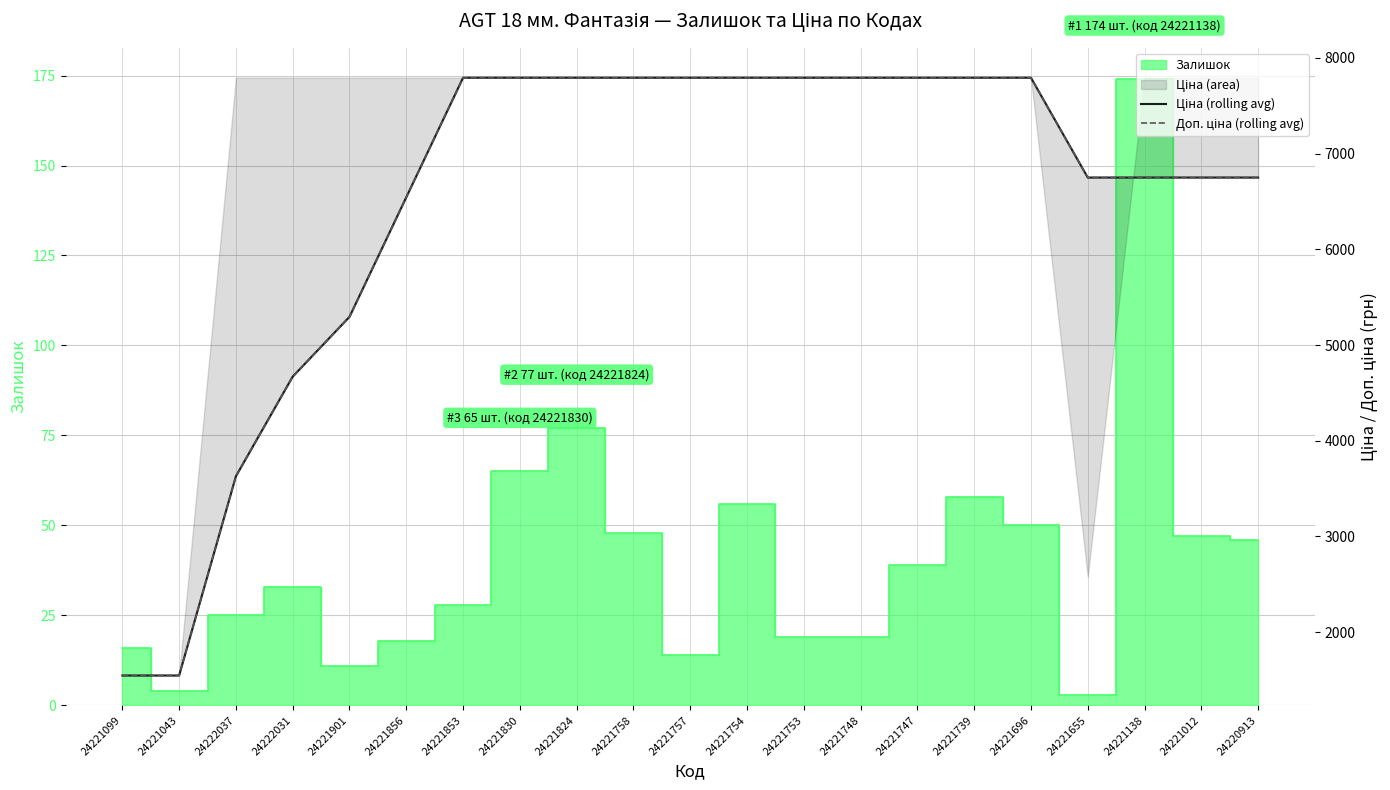

At which category is the sum across all series the highest?

24221853